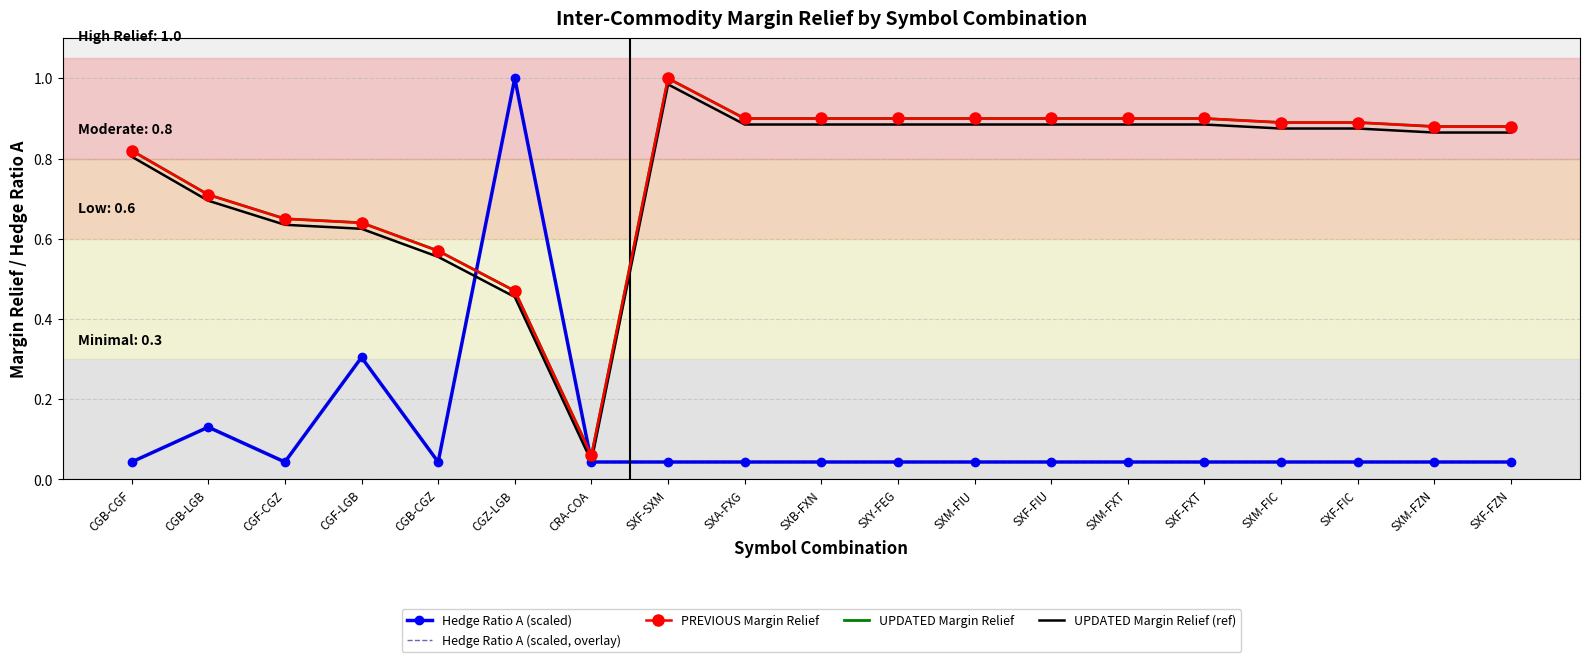

What is the label of the 1st point from the right?

SXF-FZN